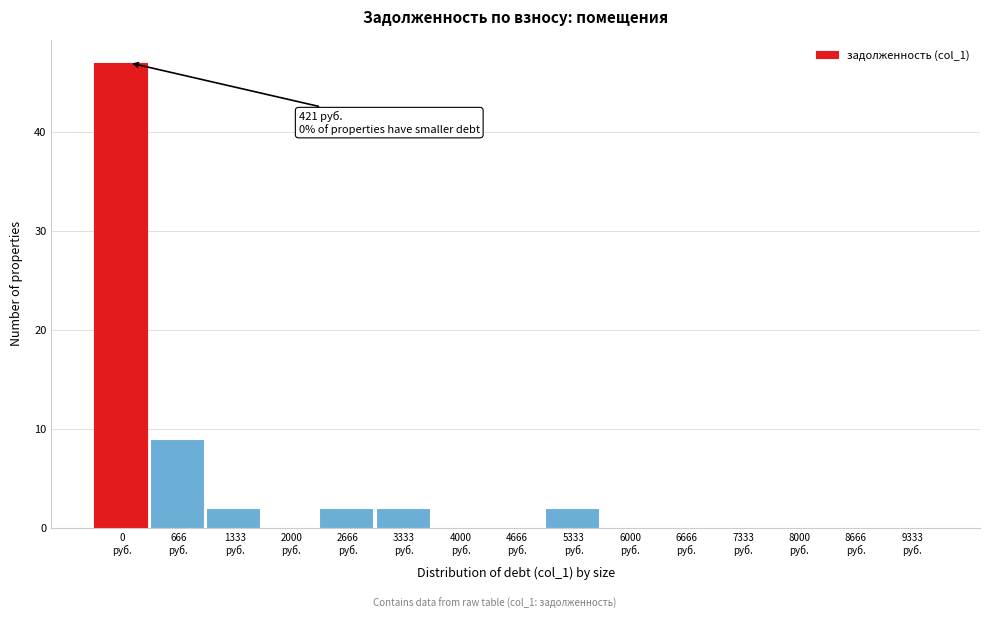

What is the greatest value displayed?

47